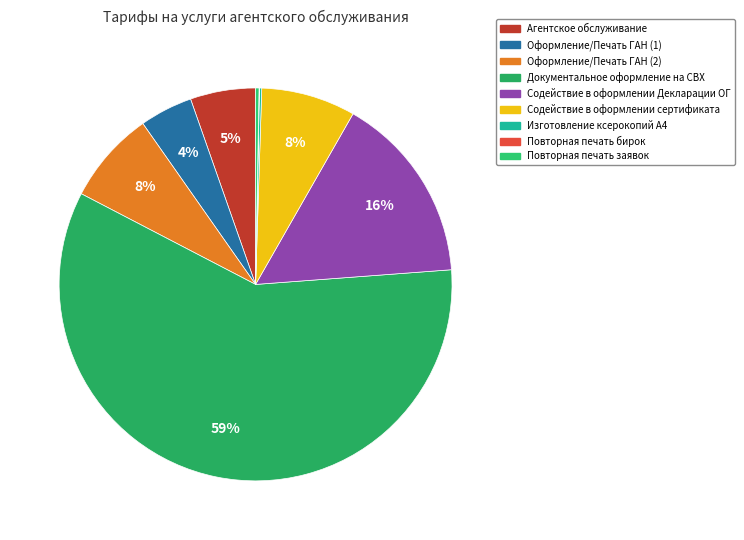

True or false: Повторная печать заявок accounts for 1% of the total.

False